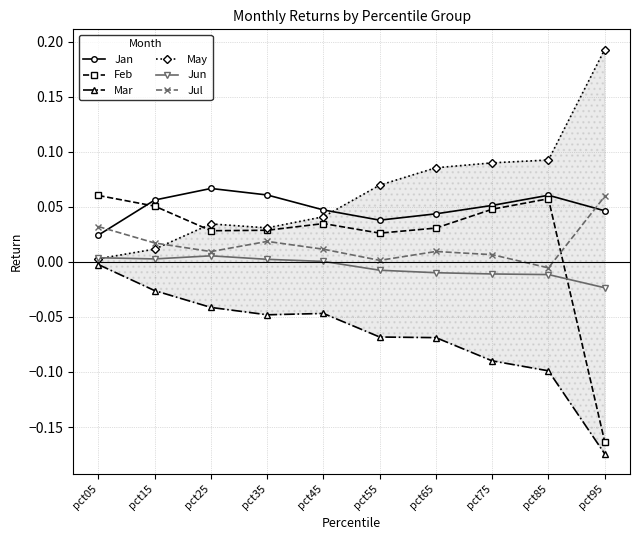

Which series has the largest range (max minus min)?

Feb